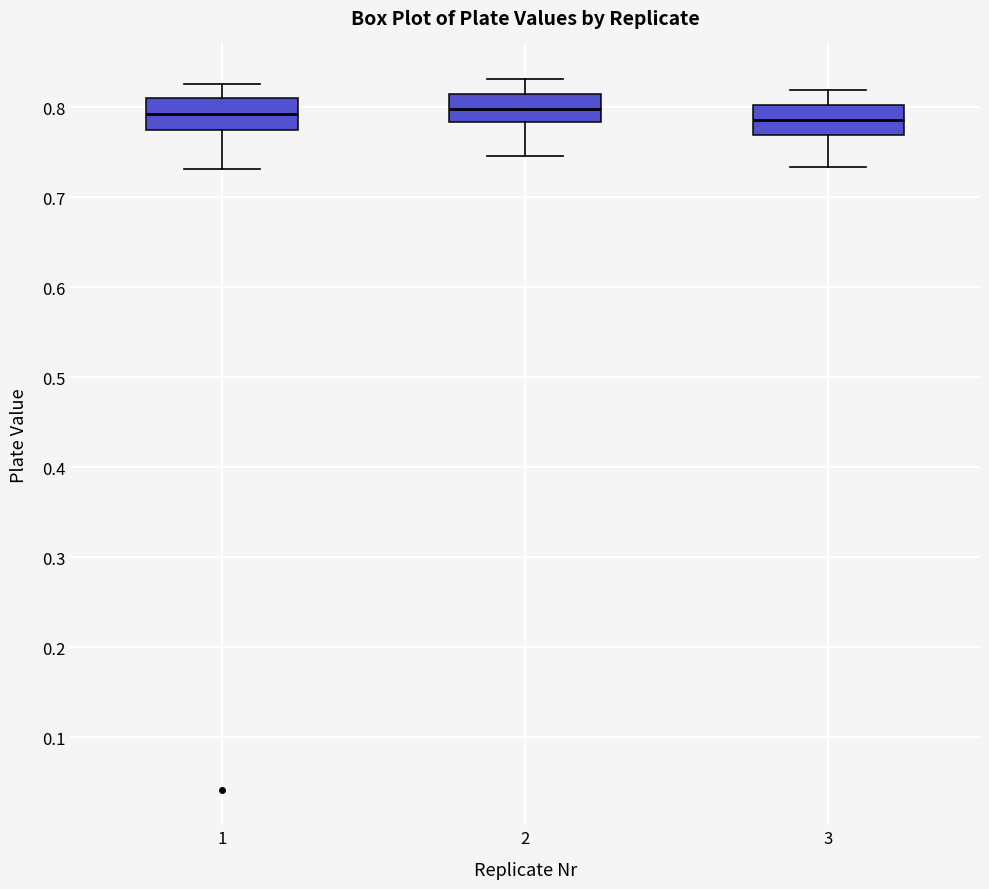

Where does the lower whisker of the box at x = 3 end on the y-axis? The values are not printed on the chart, so give them approximately, as read against the axis.

0.73